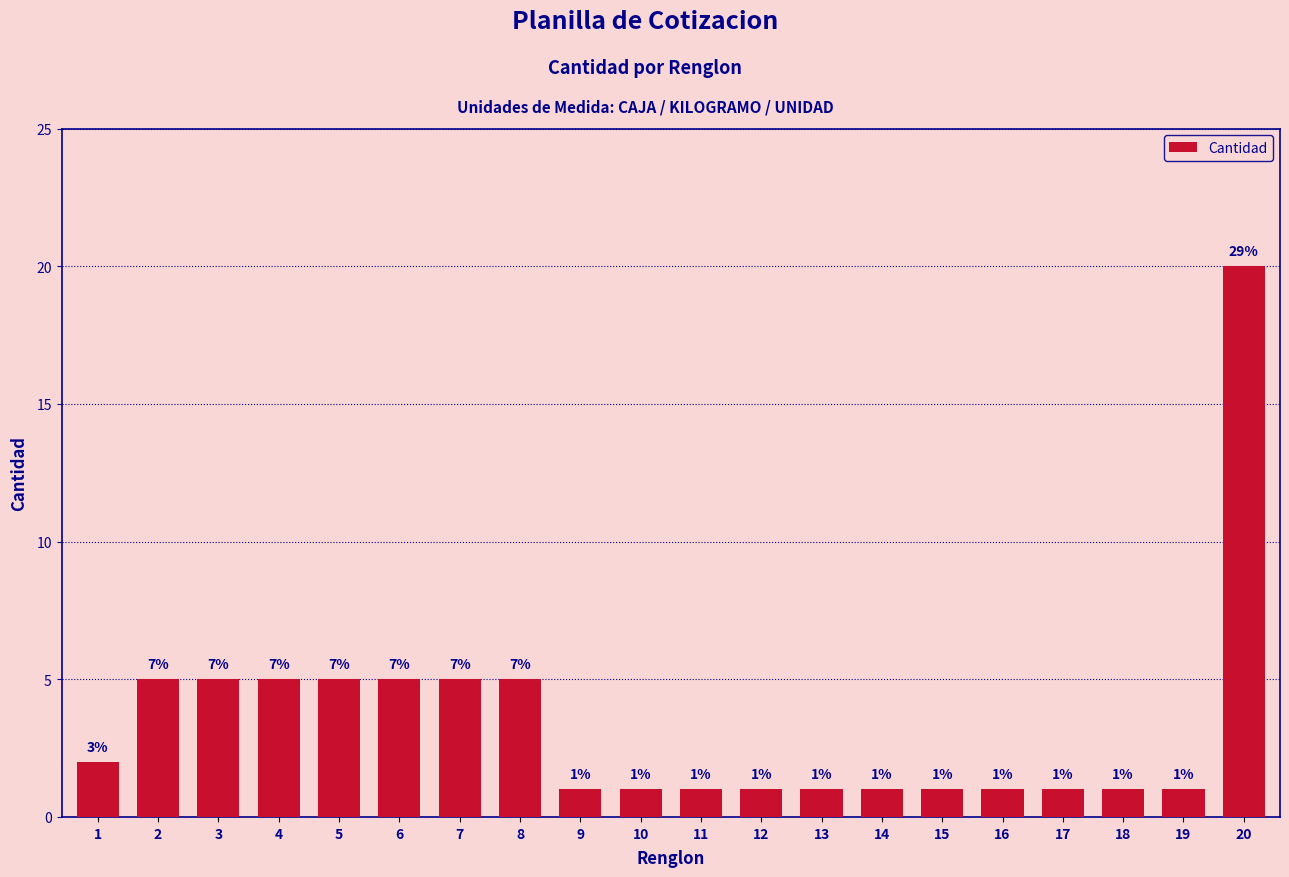

Reading left to right, list all the values displayed in this chart.

1=2	2=5	3=5	4=5	5=5	6=5	7=5	8=5	9=1	10=1	11=1	12=1	13=1	14=1	15=1	16=1	17=1	18=1	19=1	20=20